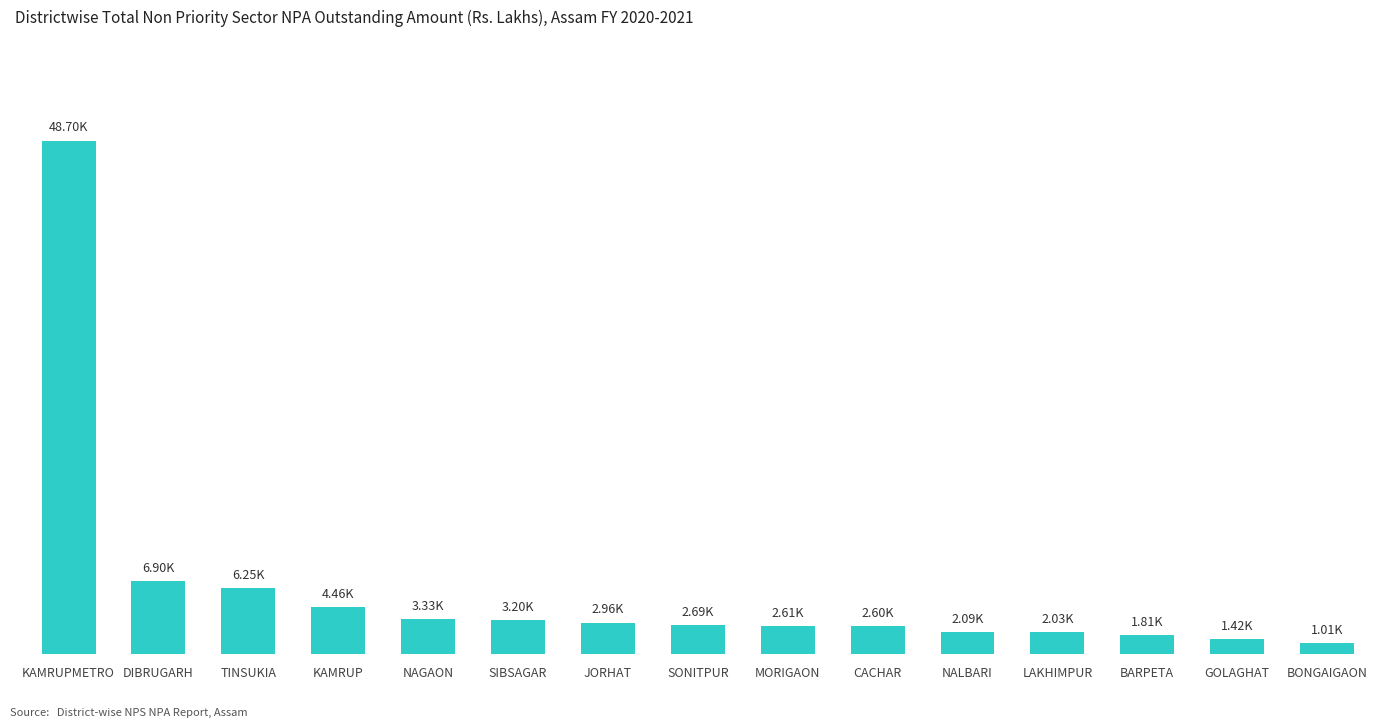

What is the maximum value shown in the chart?

48700.4